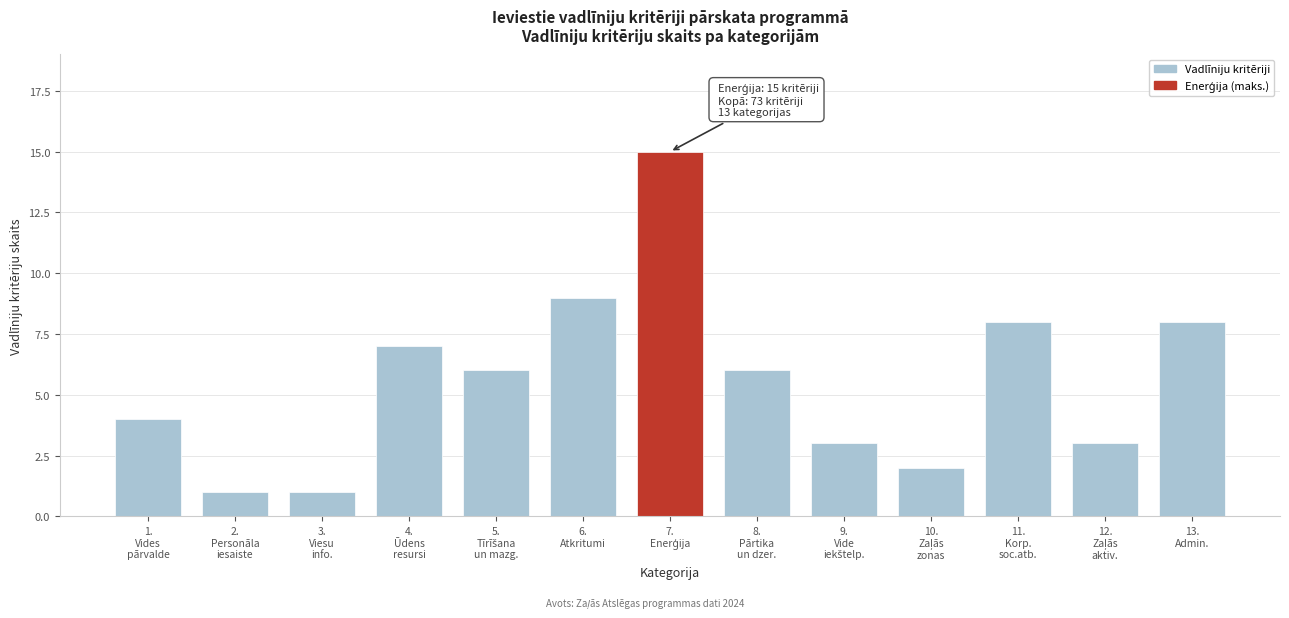

Reading right to left, transcribe all the data shown in this chart.

8	3	8	2	3	6	15	9	6	7	1	1	4